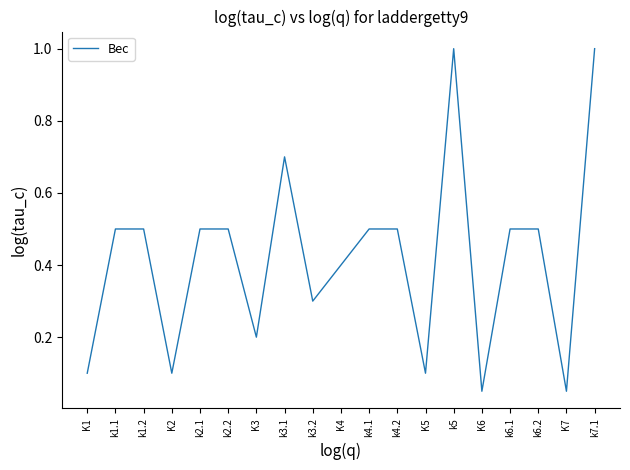

What is the greatest value displayed?

1.0